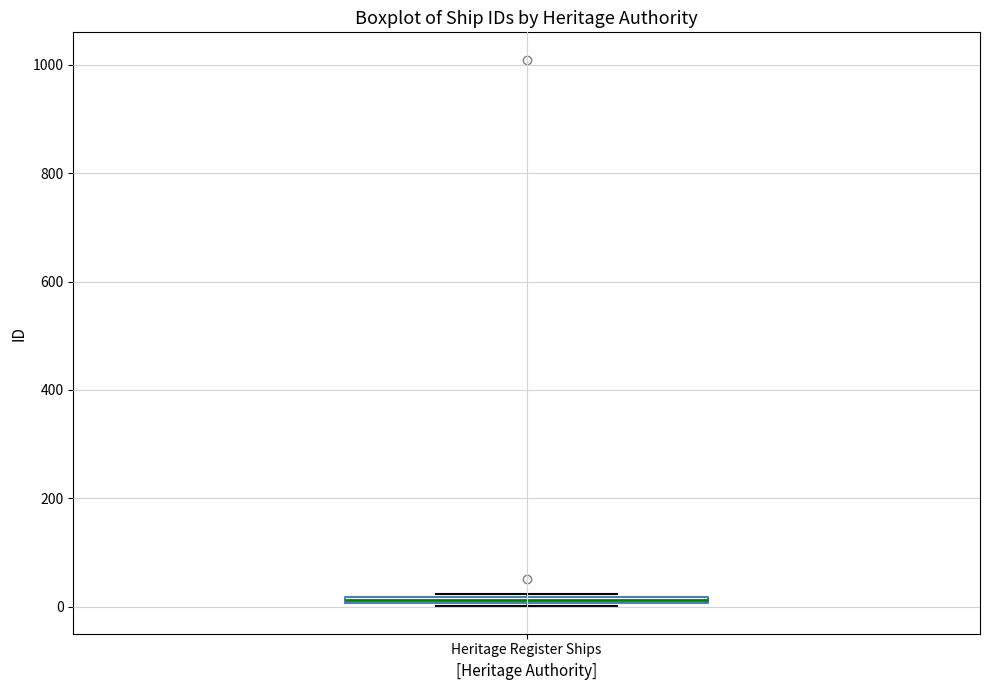

Where is the lower edge of the box for Heritage Register Ships on the y-axis? The values are not printed on the chart, so give them approximately, as read against the axis.

0